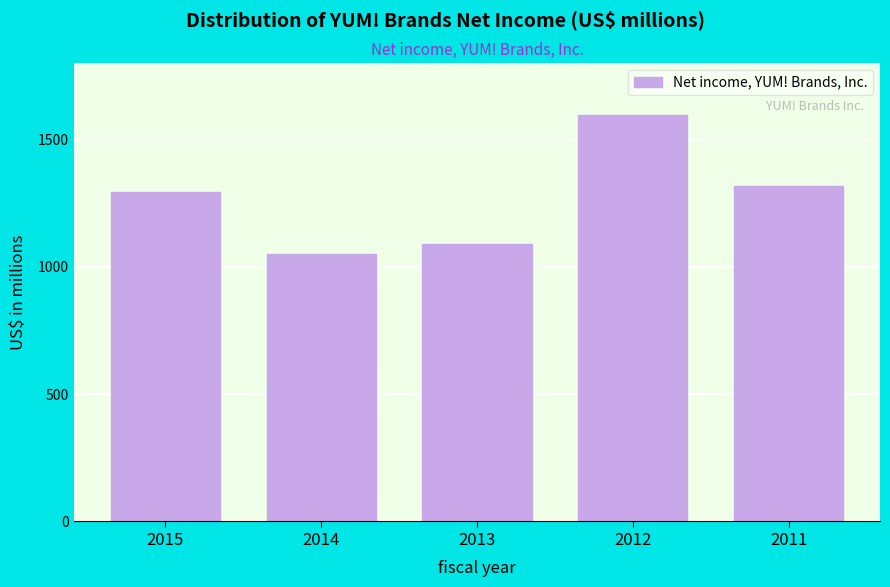

Reading left to right, what are all the values shown in this chart?

2015=1293	2014=1051	2013=1091	2012=1597	2011=1319